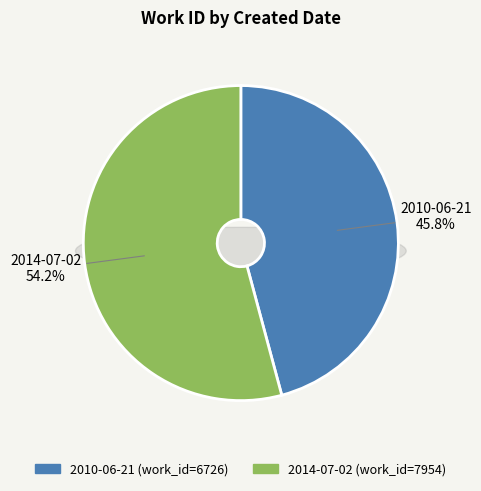

What percentage is the 2014-07-02 slice, to the nearest percent?

54%